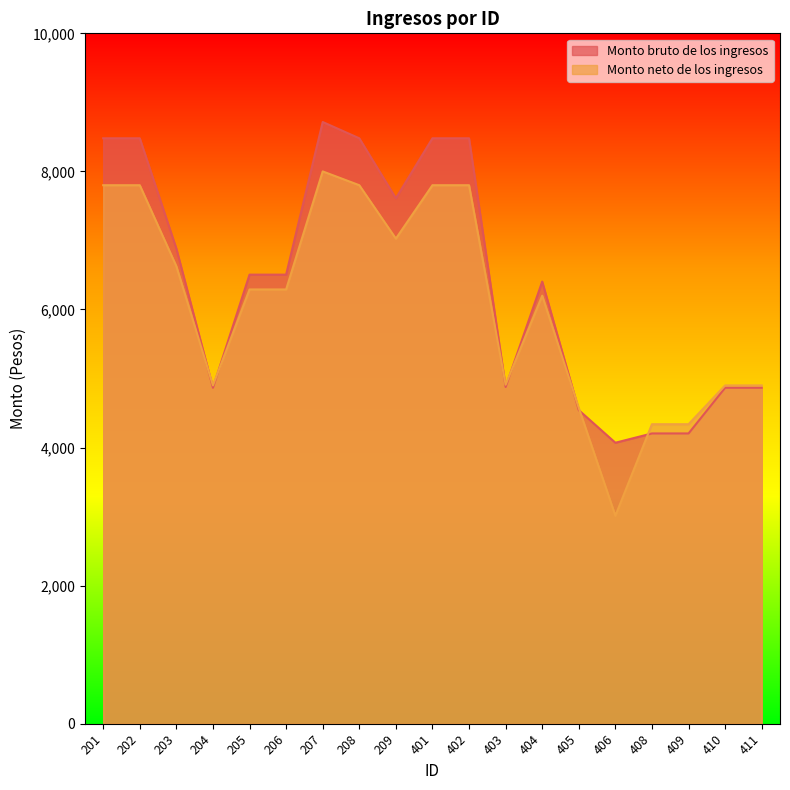

Reading left to right, list all the values displayed in this chart.

Monto bruto de los ingresos: 201=8479.8	202=8479.8	203=6881.7	204=4865.9	205=6504.7	206=6504.7	207=8715.7	208=8479.8	209=7611.3	401=8479.8	402=8479.8	403=4877.1	404=6403.7	405=4541.5	406=4069.6	408=4204.2	409=4204.2	410=4865.9	411=4865.9
Monto neto de los ingresos: 201=7800.0	202=7800.0	203=6626.0	204=4900.0	205=6290.0	206=6290.0	207=8000.0	208=7800.0	209=7026.0	401=7800.0	402=7800.0	403=4910.0	404=6200.0	405=4573.3	406=3012.0	408=4338.0	409=4338.0	410=4900.0	411=4900.0